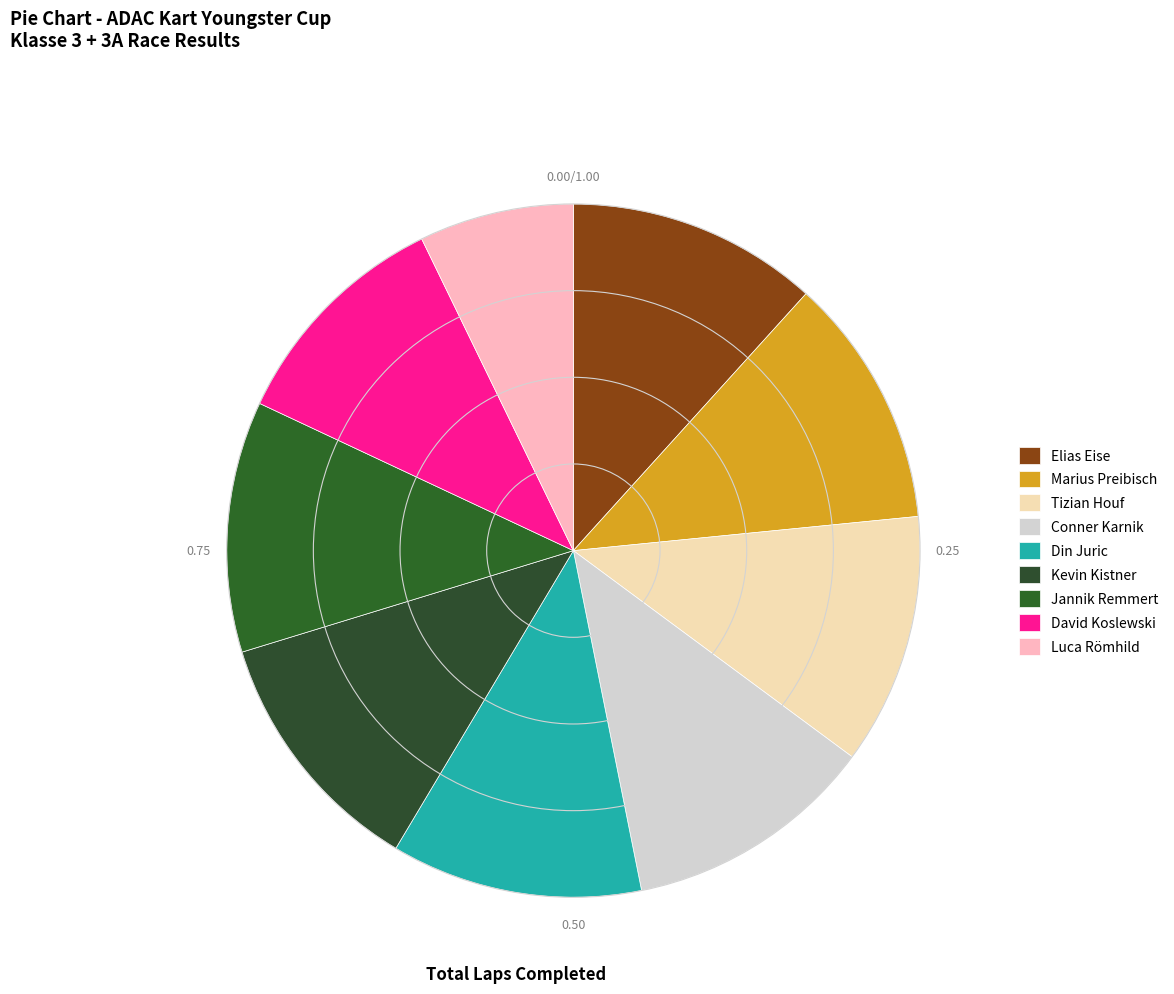

Is the sum of Luca Römhild and Din Juric greater than half?

No